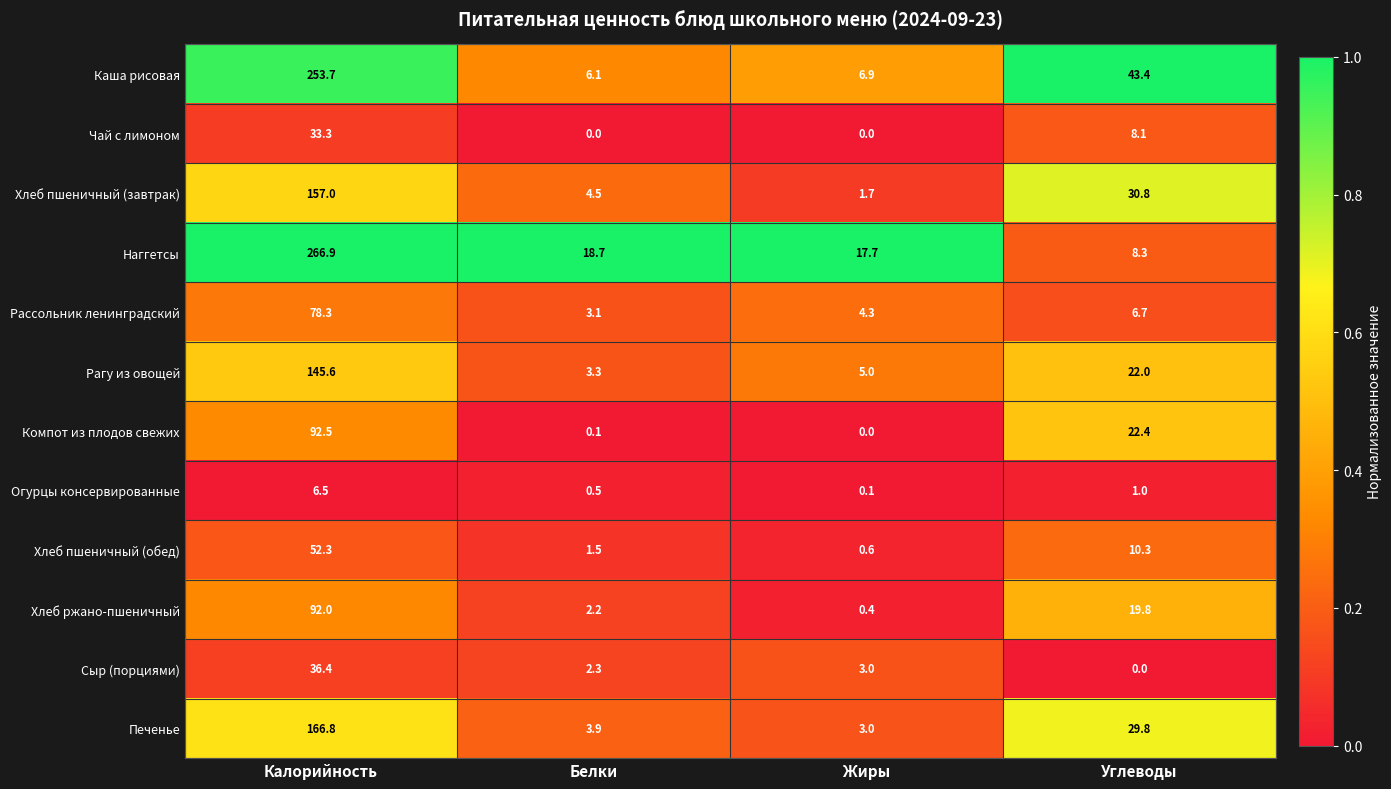

What is the difference between the Рассольник ленинградский values at Белки and Углеводы?

3.6